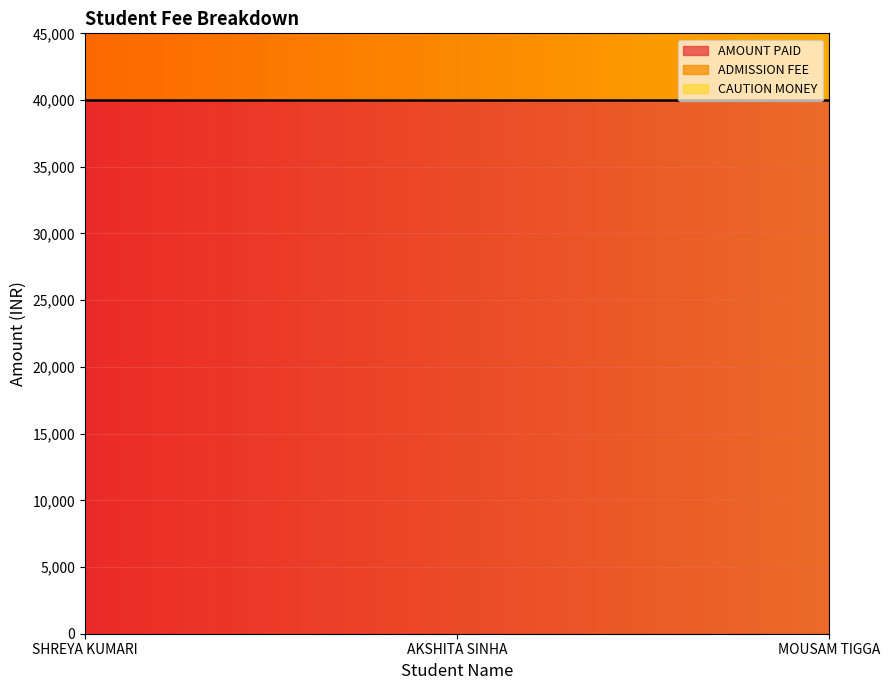

What is the difference between the highest and lowest values at AKSHITA SINHA?

40000